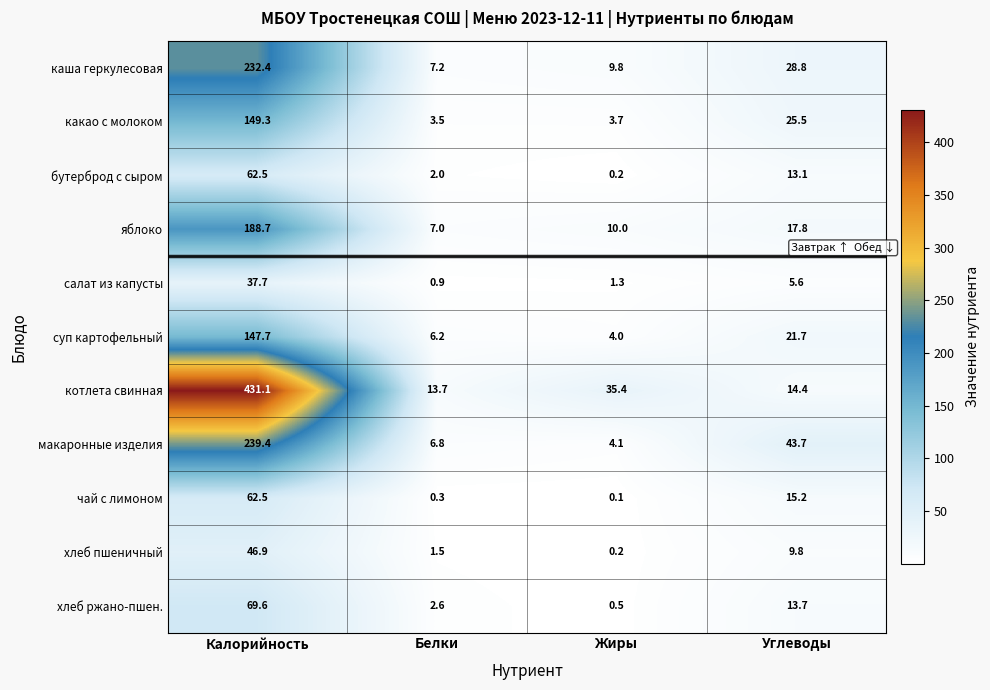

What is the average value of the чай с лимоном series?

19.5